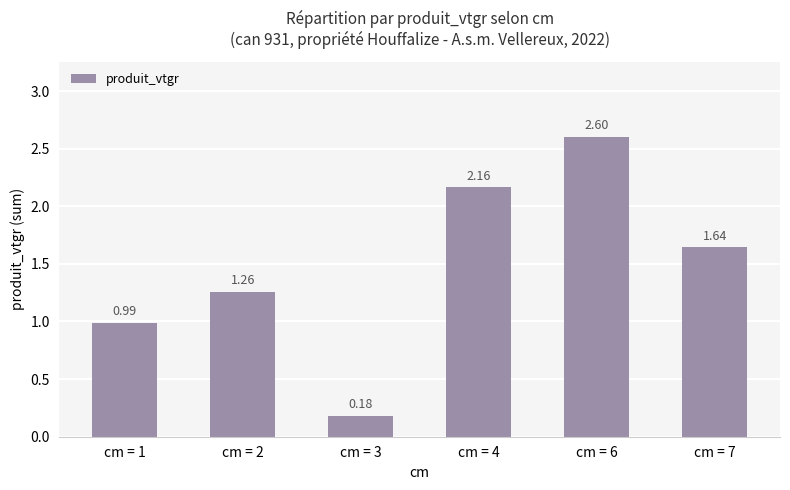

Rank the categories by value from highest to lowest.

cm = 6, cm = 4, cm = 7, cm = 2, cm = 1, cm = 3